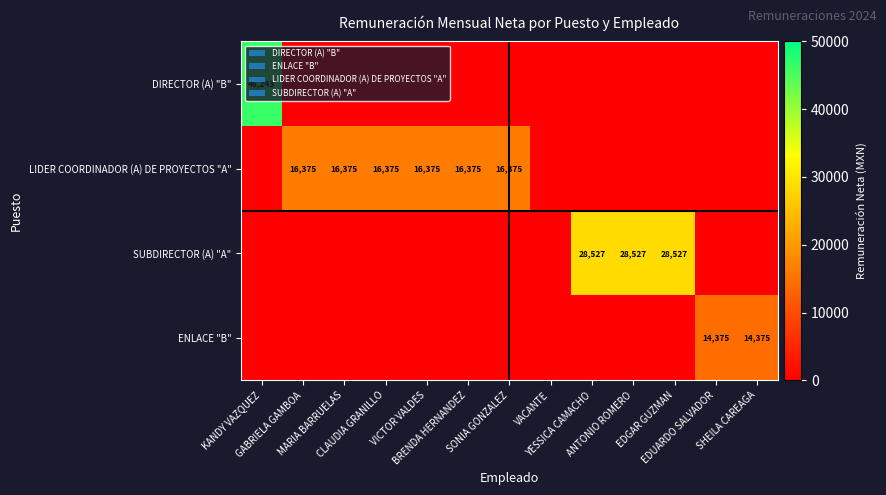

The value of DIRECTOR (A) "B" at YESSICA CAMACHO is 0.0. True or false?

True